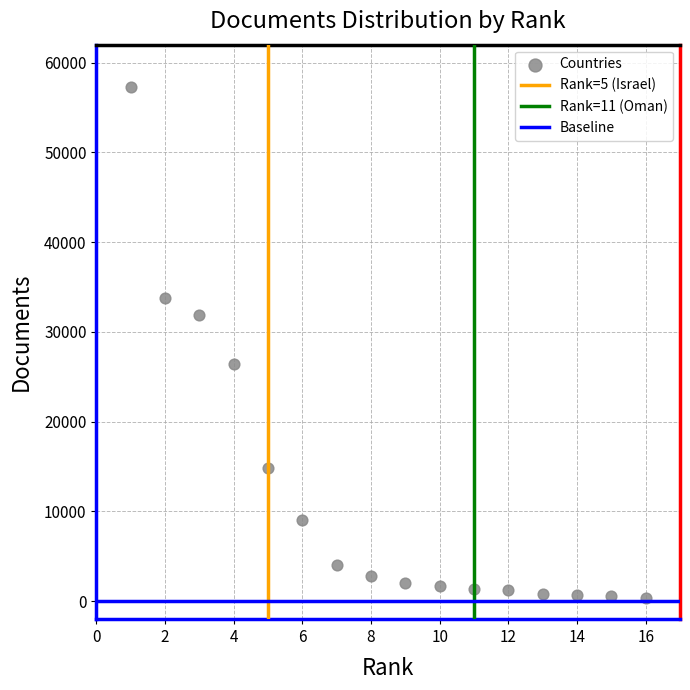

What is the range of Y values (max minus min)?

56841